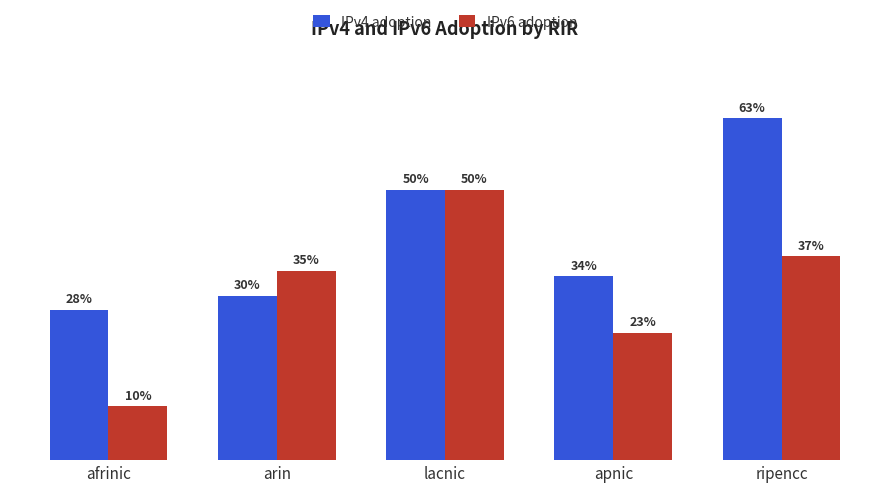

What is the difference between the highest and lowest values at ripencc?

0.3